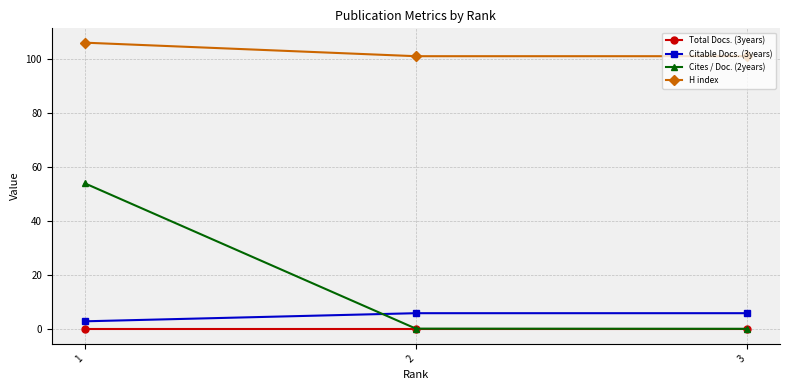

What is the greatest value displayed?

106.0